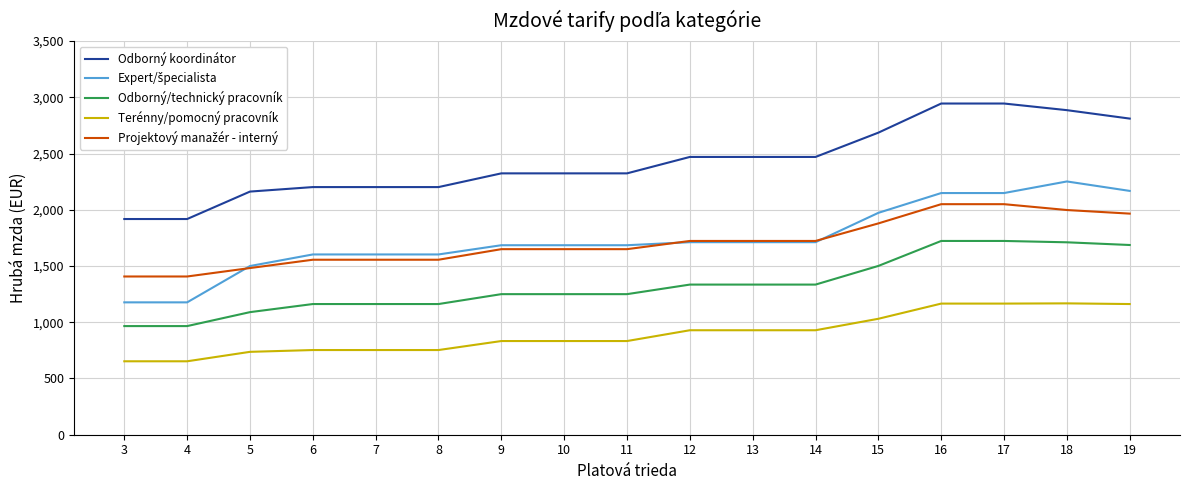

The value of Terénny/pomocný pracovník at 14 is 431. True or false?

False